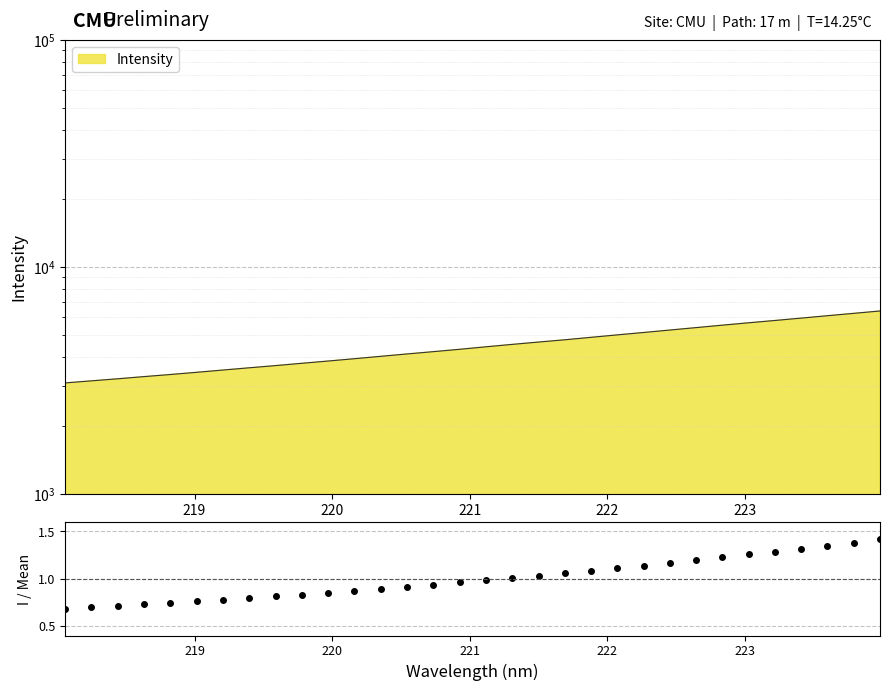

What is the sum of all values?

32.0